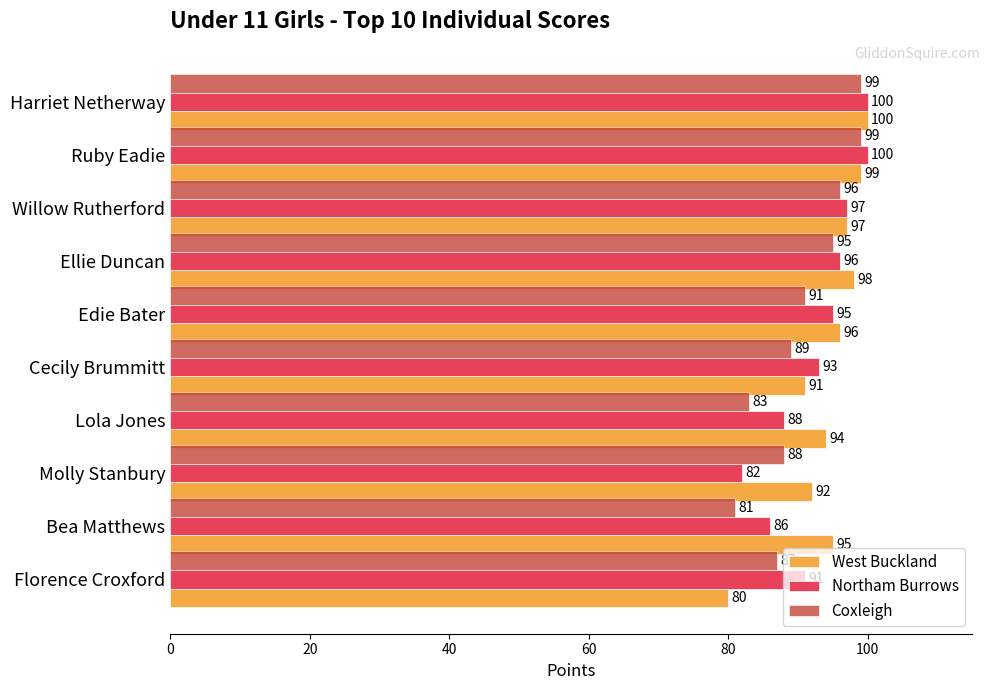

At Edie Bater, list the series in order from smallest to largest.

Coxleigh, Northam Burrows, West Buckland